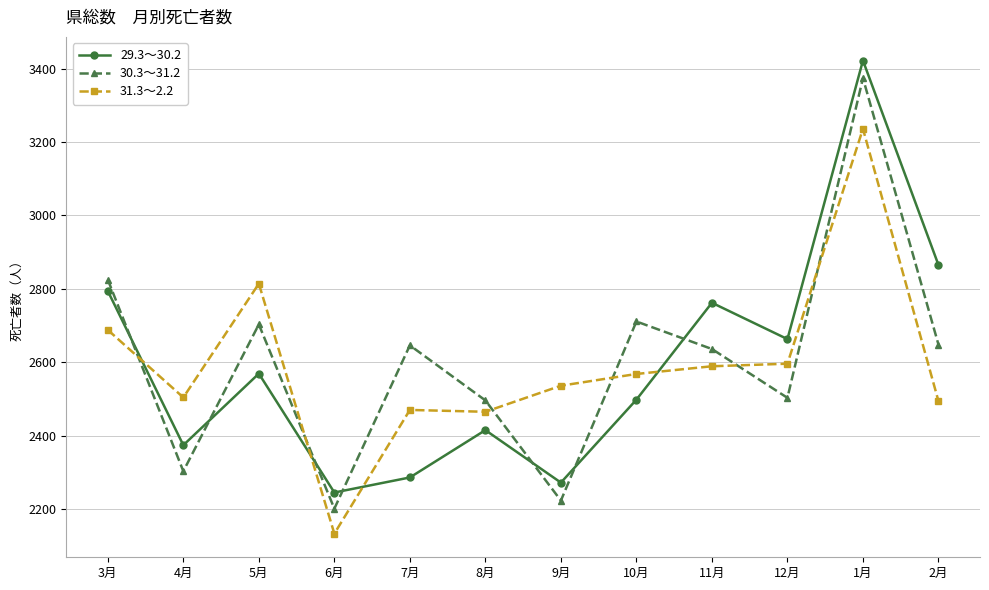

At which category is the sum across all series the highest?

1月